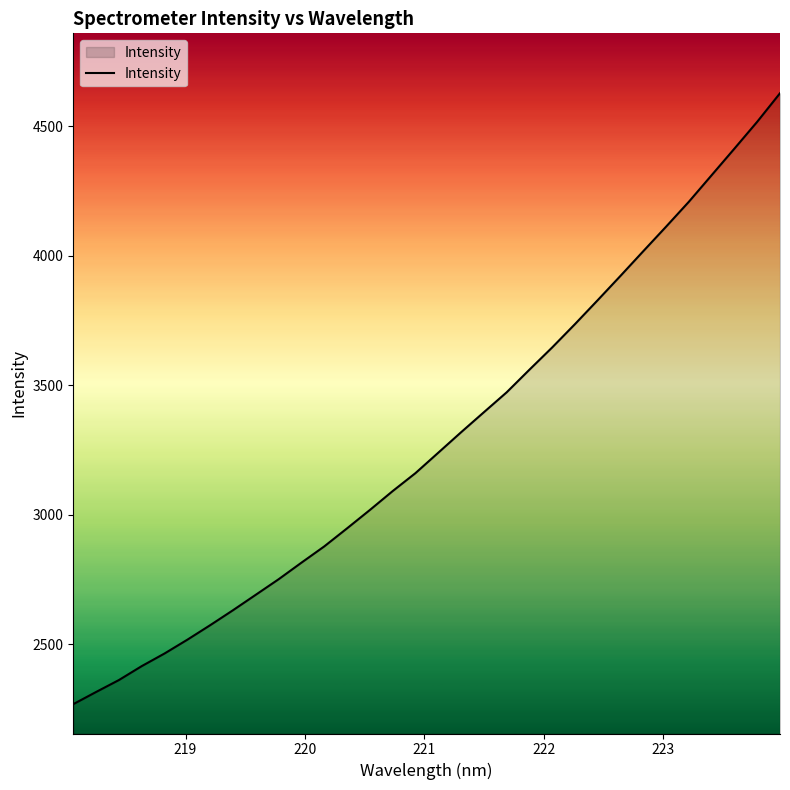

What is the minimum value shown in the chart?

2267.7